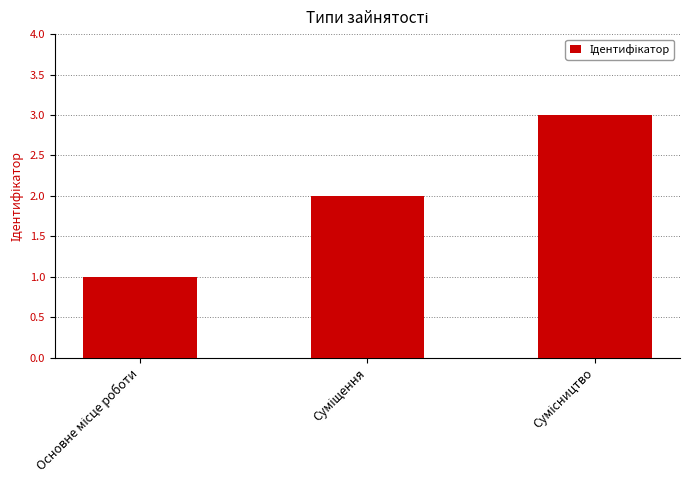

What is the sum of all values?

6